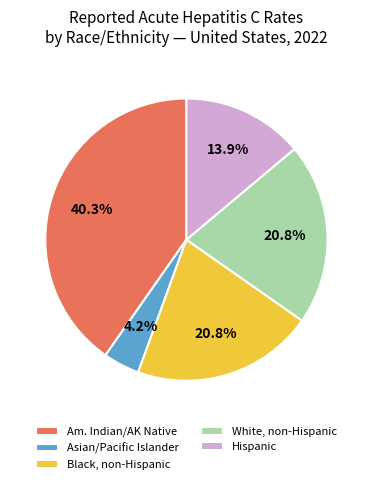

True or false: White, non-Hispanic accounts for 21% of the total.

True